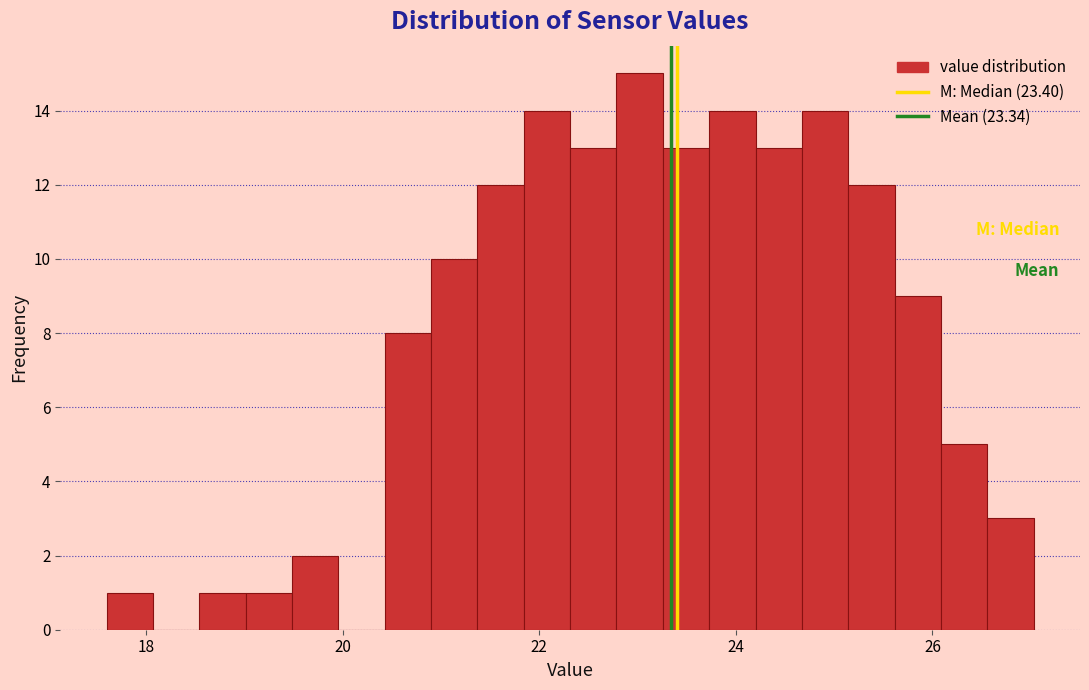

Around what value on the x-axis is the tallest bar? Give the approximate position of its centre, as read against the axis.

23.0